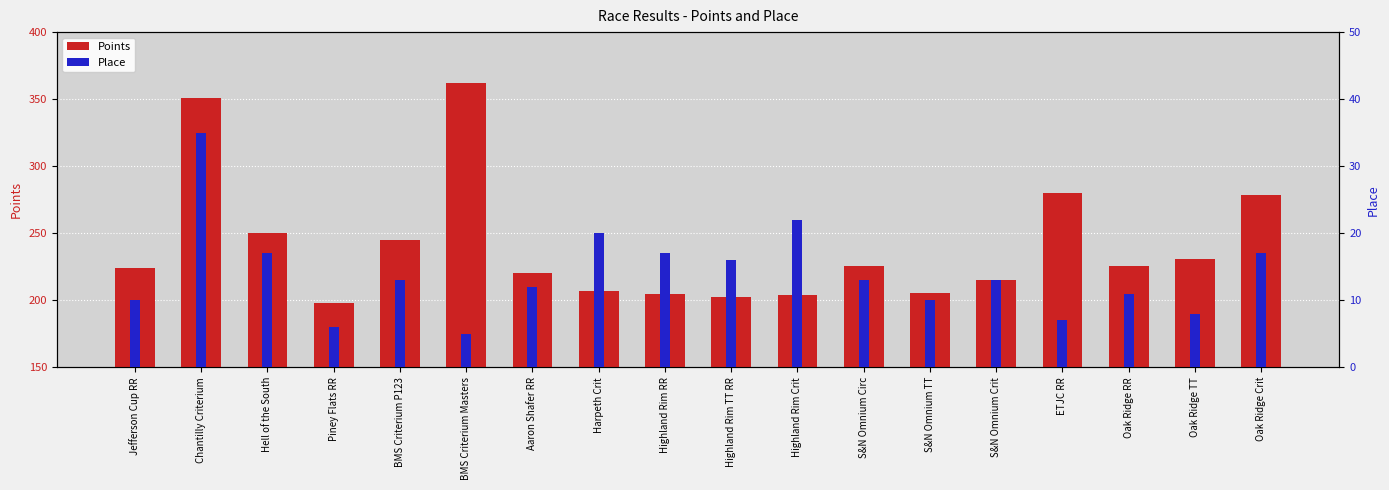

The value of Points at Hell of the South is 431.8. True or false?

False